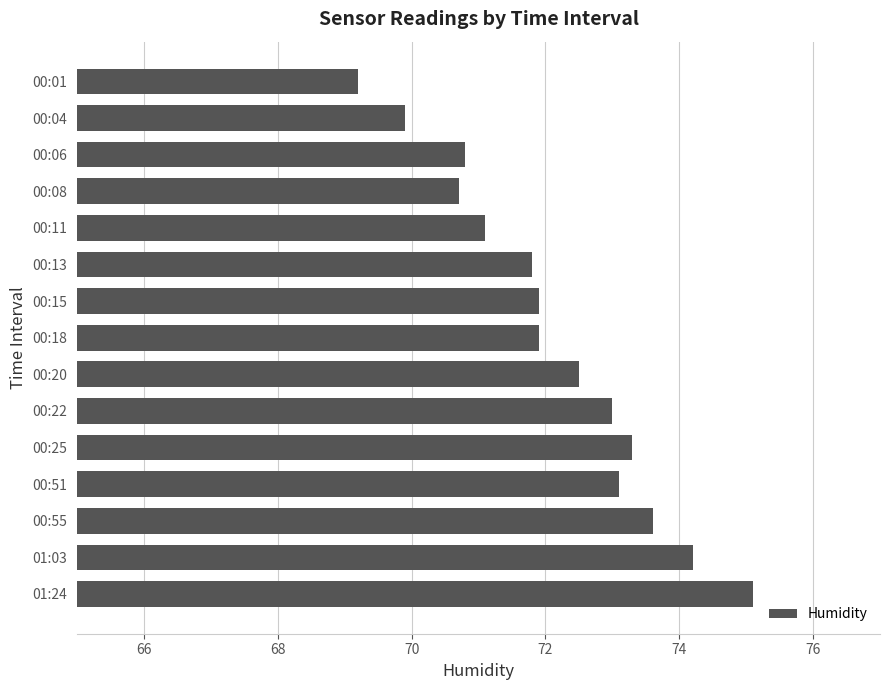

How many data points are above 71?

11